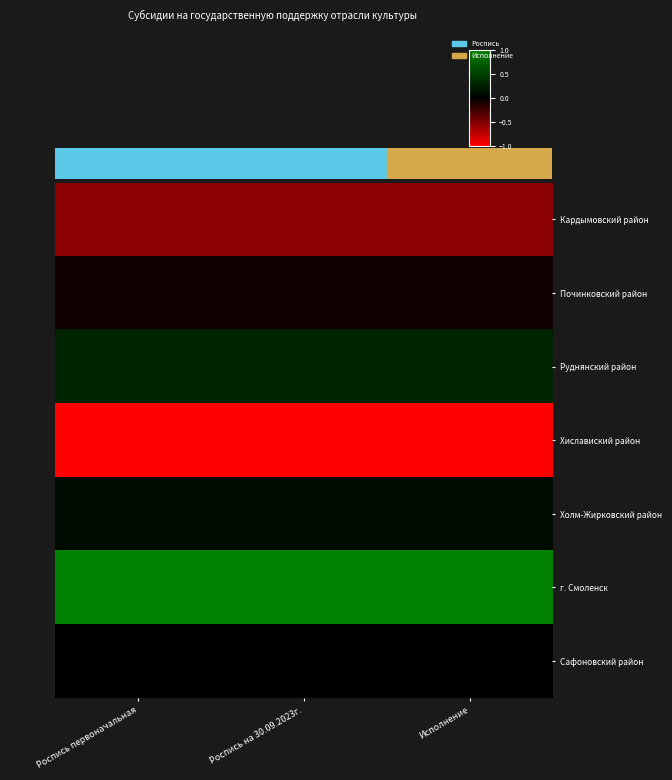

Reading left to right, list all the values displayed in this chart.

Кардымовский район: Роспись первоначальная=-0.5	Роспись на 30.09.2023г.=-0.5	Исполнение=-0.5
Починковский район: Роспись первоначальная=-0.1	Роспись на 30.09.2023г.=-0.1	Исполнение=-0.1
Руднянский район: Роспись первоначальная=0.3	Роспись на 30.09.2023г.=0.3	Исполнение=0.3
Хиславиский район: Роспись первоначальная=-1.0	Роспись на 30.09.2023г.=-1.0	Исполнение=-1.0
Холм-Жирковский район: Роспись первоначальная=0.1	Роспись на 30.09.2023г.=0.1	Исполнение=0.1
г. Смоленск: Роспись первоначальная=1.0	Роспись на 30.09.2023г.=1.0	Исполнение=1.0
Сафоновский район: Роспись первоначальная=-0.0	Роспись на 30.09.2023г.=-0.0	Исполнение=-0.0